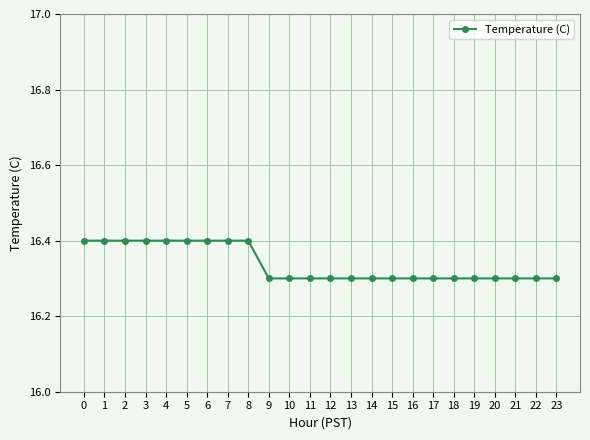

What is the sum of all values?

392.1